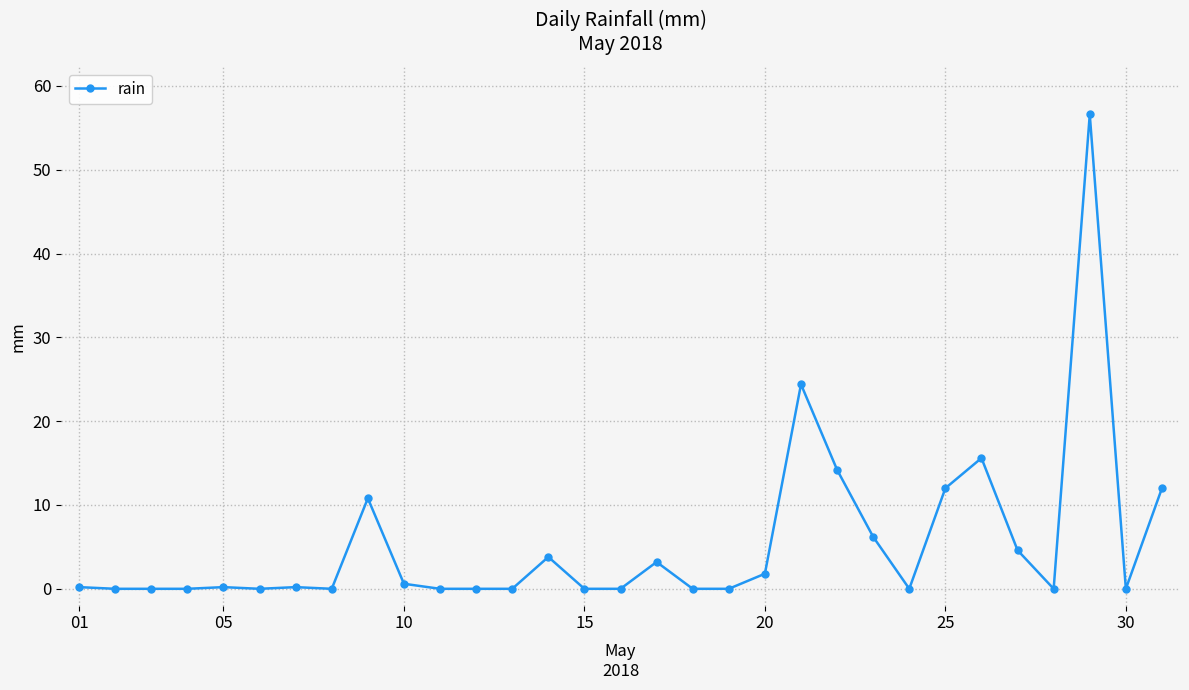

What is the difference between the maximum and minimum values?

56.6